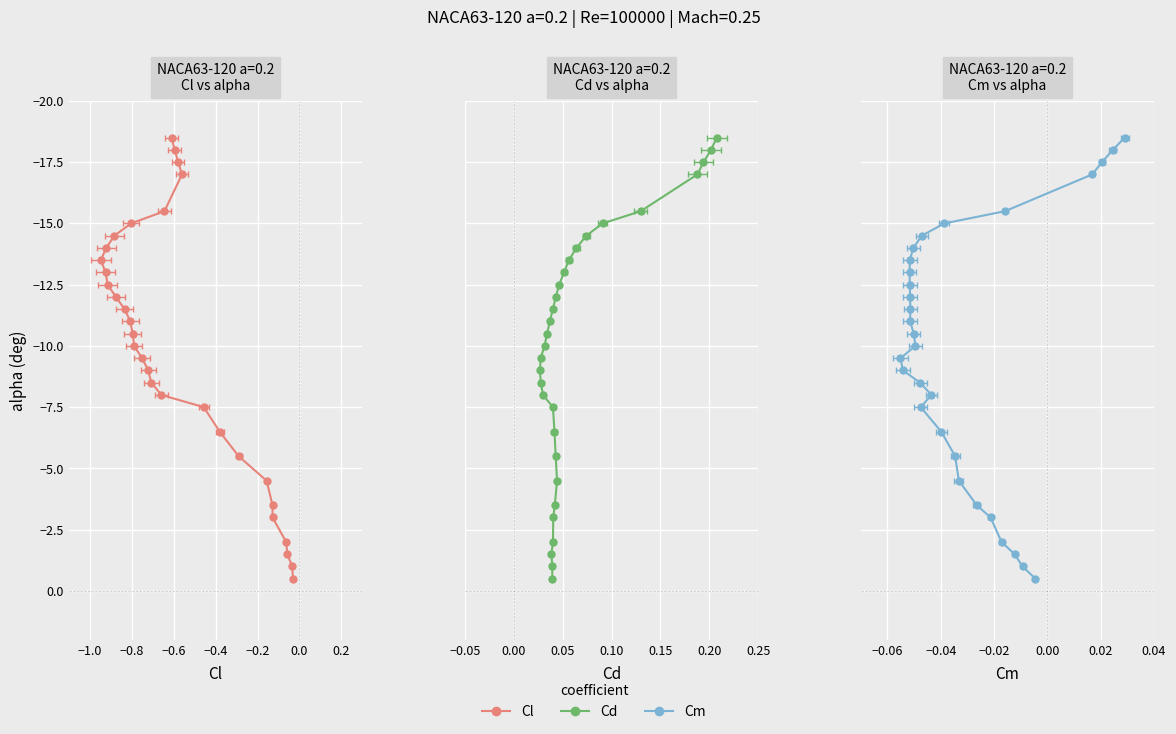

What is the minimum value shown in the chart?

-18.5